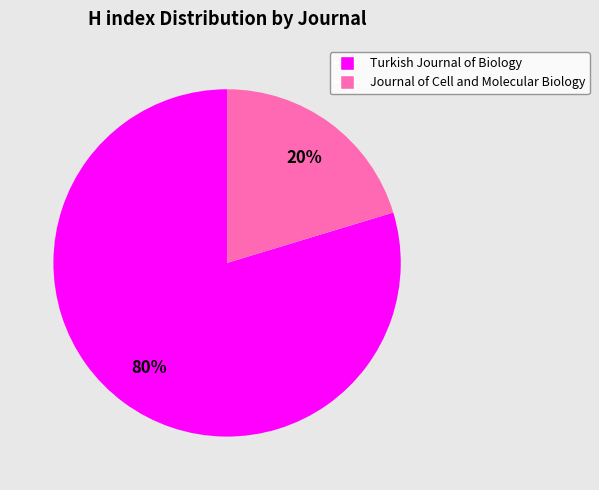

To the nearest percent, what percentage of the pie is Journal of Cell and Molecular Biology?

20%